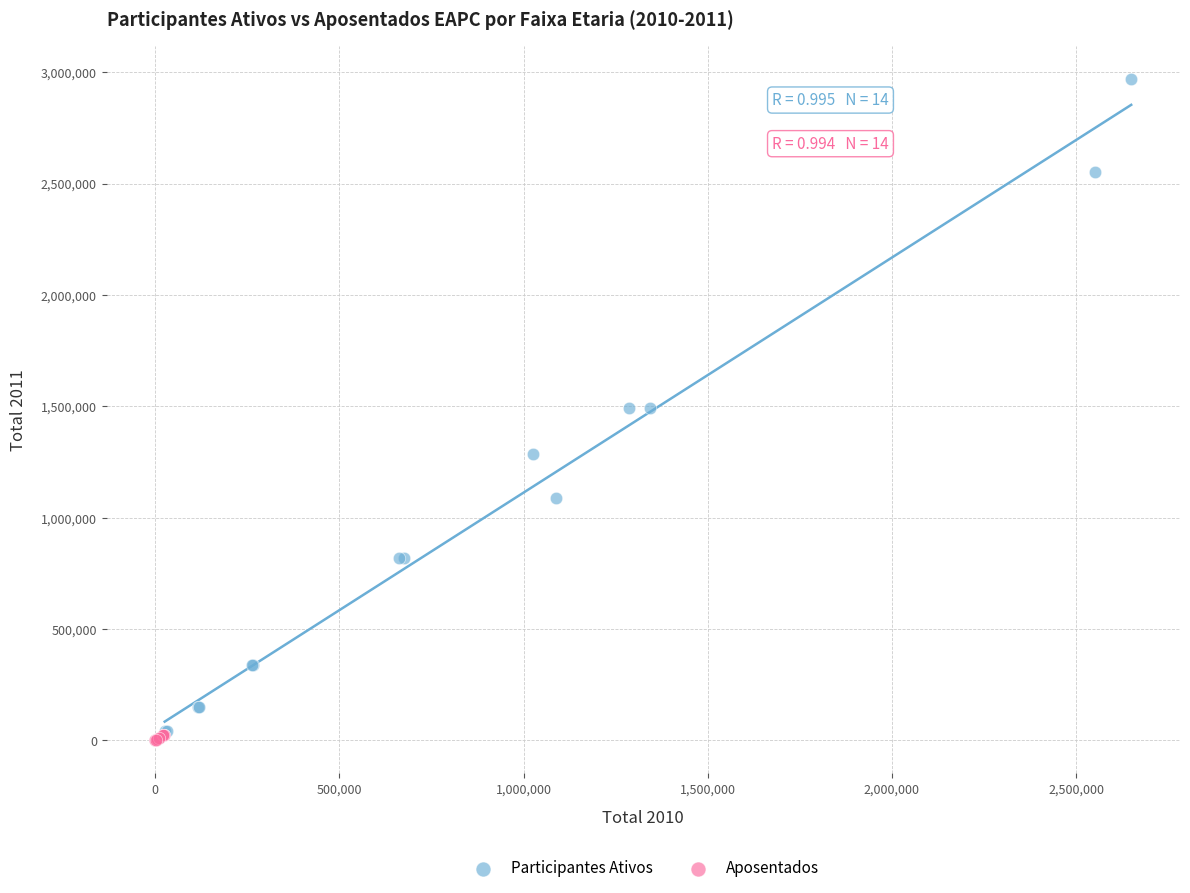

Which series has the largest Y range (max minus min)?

Participantes Ativos